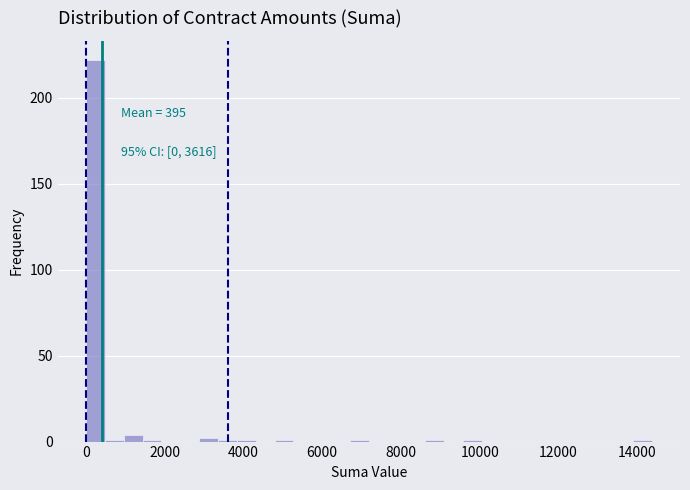

Read against the x-axis, roughly where is the centre of the tallest bar?

200